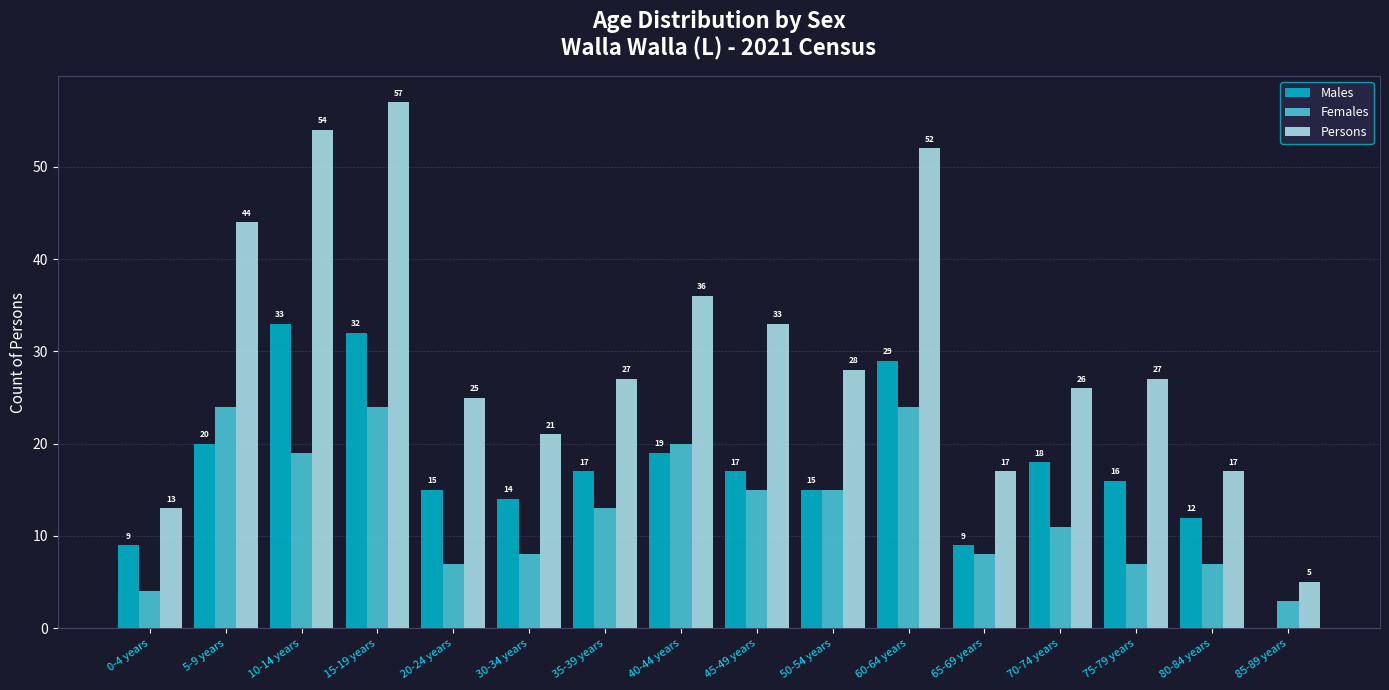

Does the chart contain stacked bars?

No